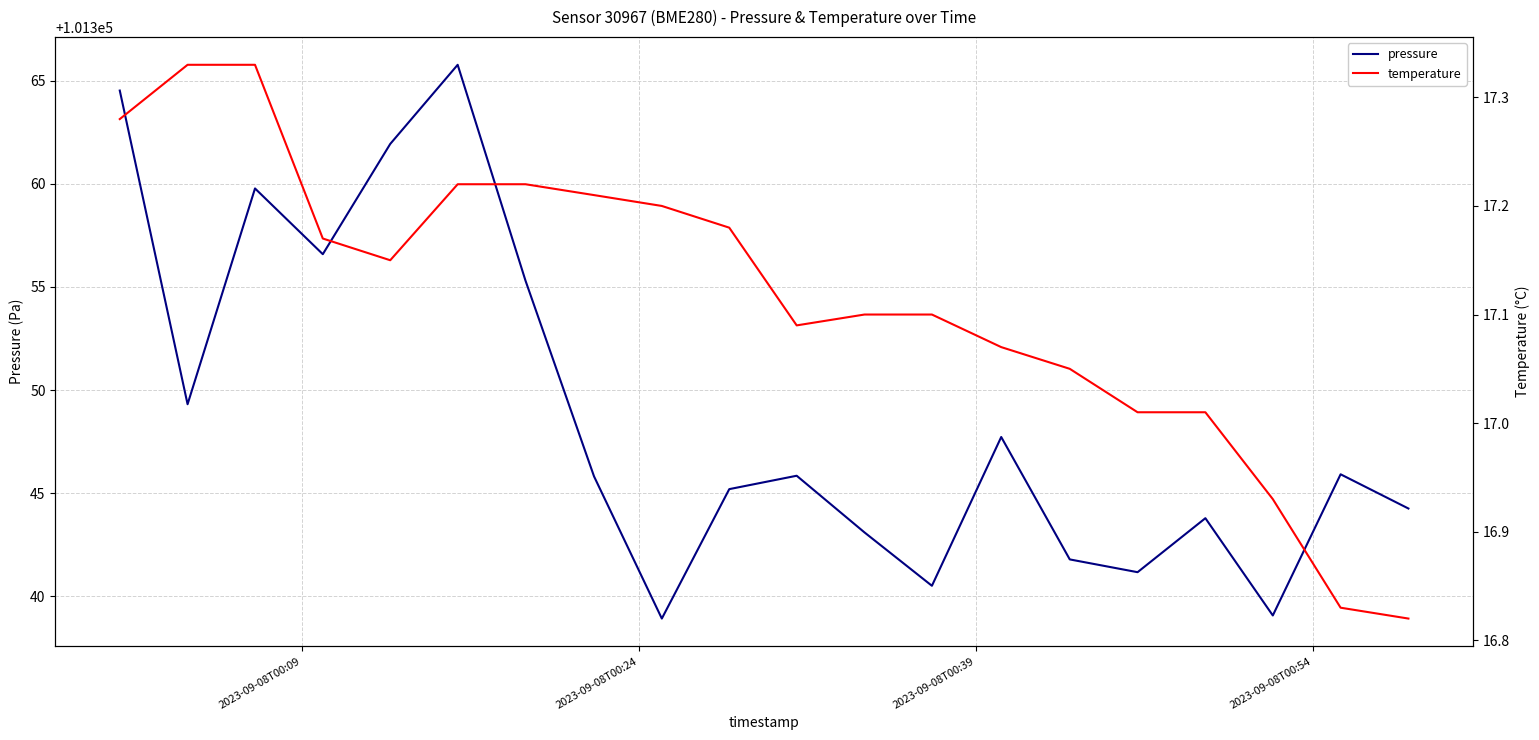

What is the maximum value for pressure?

101365.8